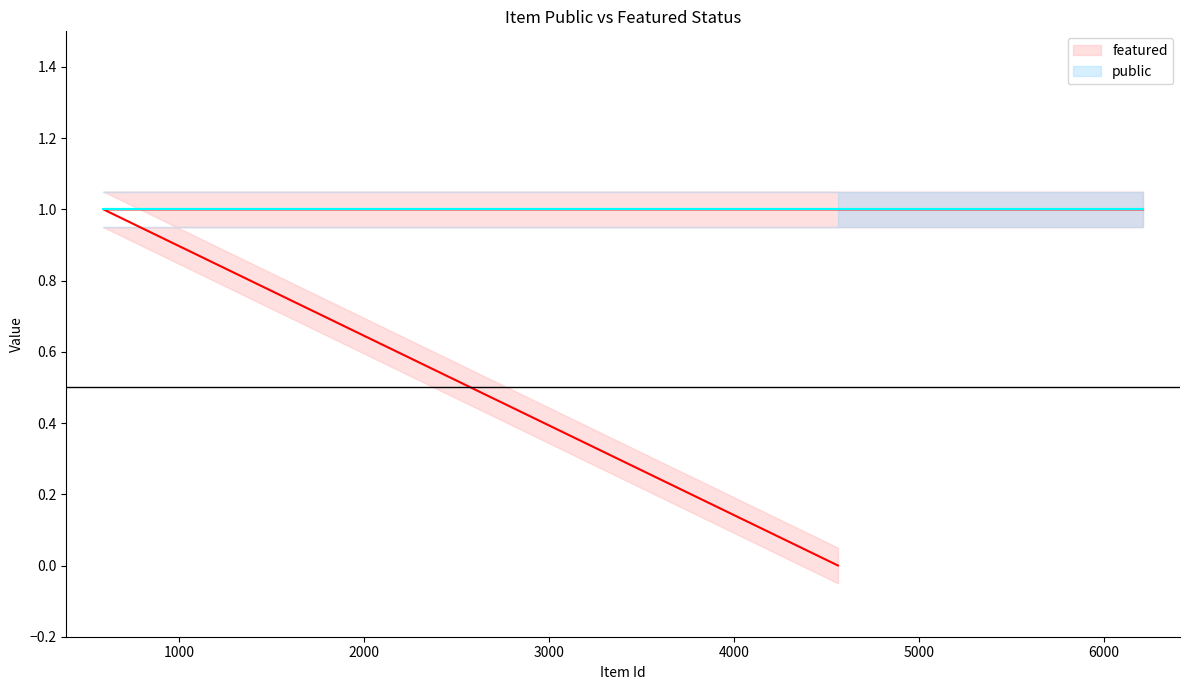

Rank the categories by value from highest to lowest.

6213, 590, 4563